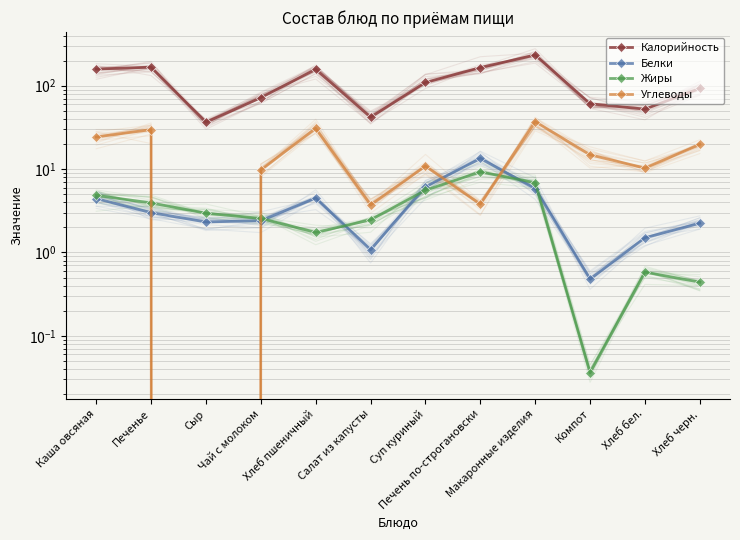

Reading left to right, extract all data points from this chart.

Калорийность: Каша овсяная=158.5	Печенье=166.8	Сыр=36.4	Чай с молоком=71.9	Хлеб пшеничный=157.2	Салат из капусты=42.0	Суп куриный=109.4	Печень по-строгановски=165.1	Макаронные изделия=233.6	Компот=60.7	Хлеб бел.=52.4	Хлеб черн.=92.8
Белки: Каша овсяная=4.4	Печенье=3.0	Сыр=2.3	Чай с молоком=2.4	Хлеб пшеничный=4.5	Салат из капусты=1.1	Суп куриный=6.1	Печень по-строгановски=13.4	Макаронные изделия=5.8	Компот=0.5	Хлеб бел.=1.5	Хлеб черн.=2.2
Жиры: Каша овсяная=4.8	Печенье=3.9	Сыр=3.0	Чай с молоком=2.6	Хлеб пшеничный=1.7	Салат из капусты=2.5	Суп куриный=5.6	Печень по-строгановски=9.2	Макаронные изделия=6.9	Компот=0.0	Хлеб бел.=0.6	Хлеб черн.=0.4
Углеводы: Каша овсяная=24.3	Печенье=29.8	Сыр=0.0	Чай с молоком=9.8	Хлеб пшеничный=30.8	Салат из капусты=3.7	Суп куриный=10.9	Печень по-строгановски=3.8	Макаронные изделия=37.1	Компот=14.8	Хлеб бел.=10.3	Хлеб черн.=19.8